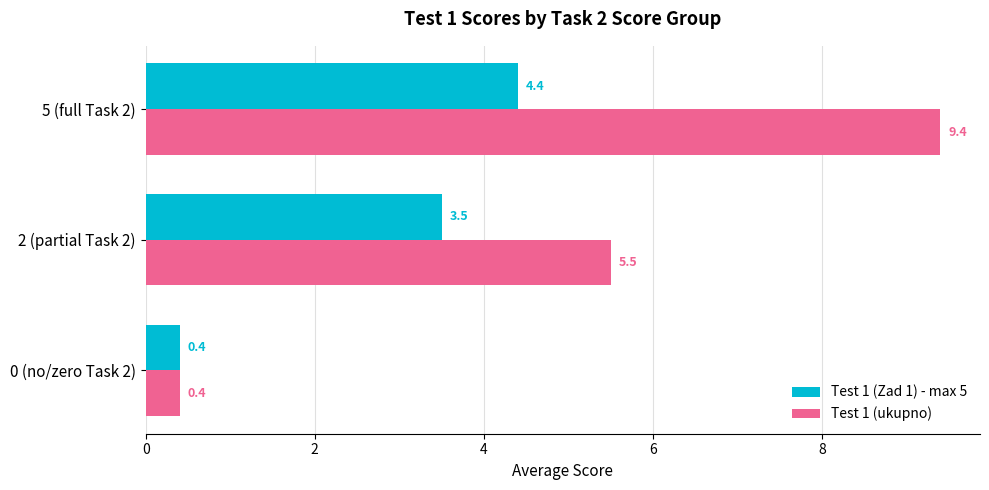

Is it true that Test 1 (ukupno) equals 0.4 at 0 (no/zero Task 2)?

True